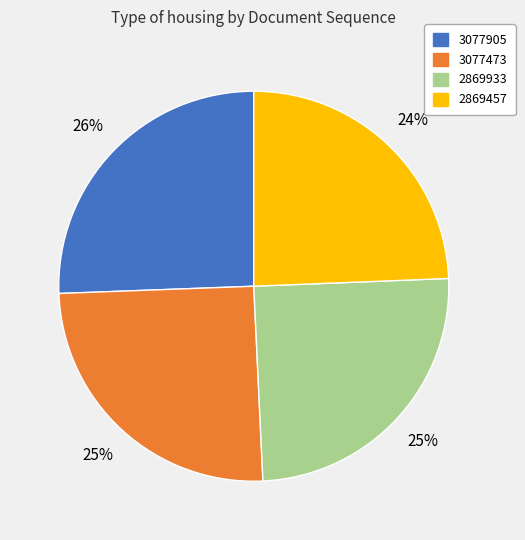

Between 2869933 and 3077905, which is larger?

3077905